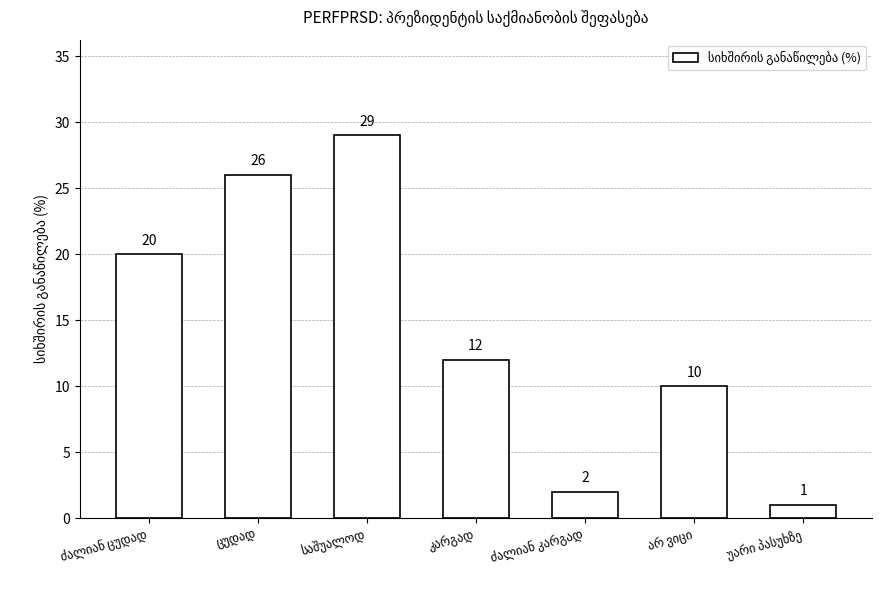

What is the value of the 4th bar from the left?

12